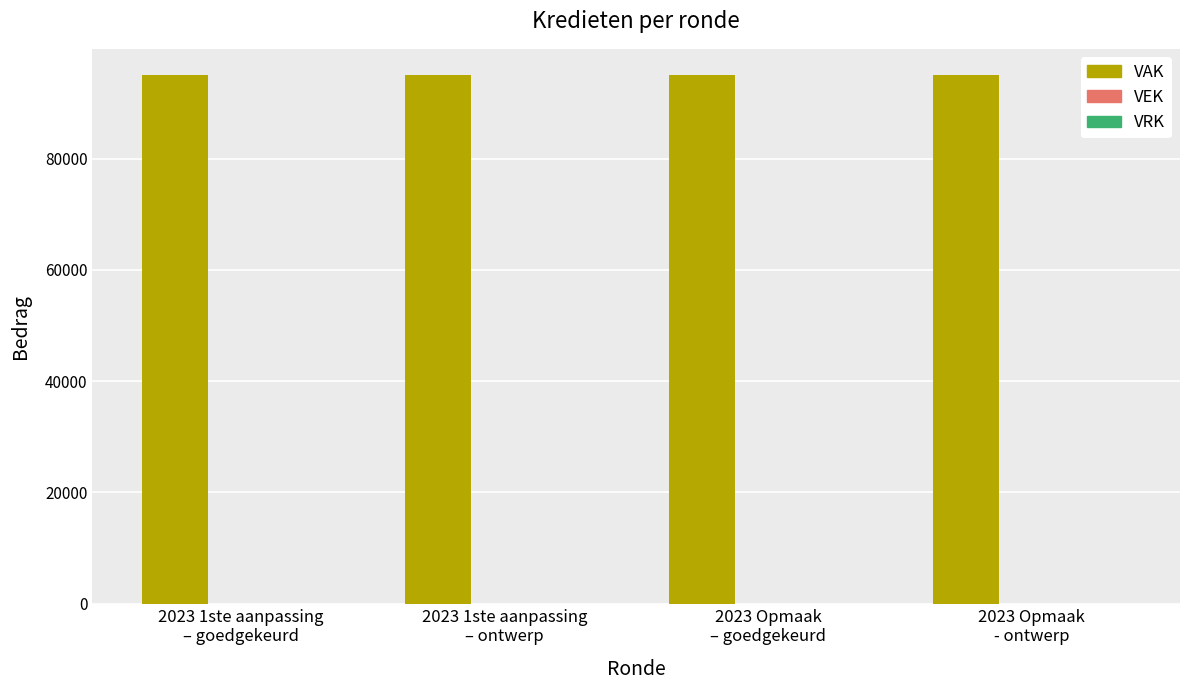

Reading left to right, list all the values displayed in this chart.

VAK: 95000	95000	95000	95000
VEK: 0	0	0	0
VRK: 0	0	0	0